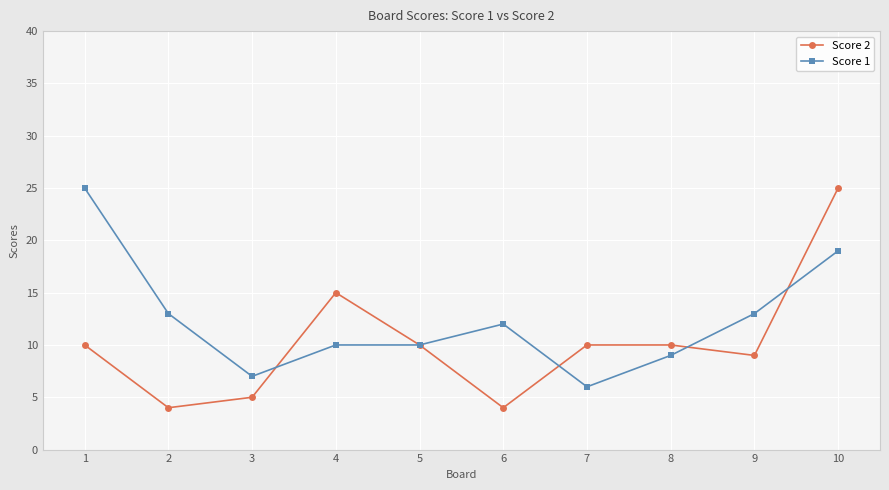

Rank the series at 6 from highest to lowest value.

Score 1, Score 2